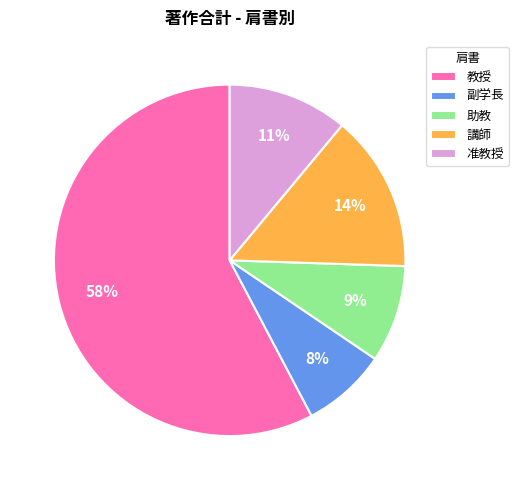

Is it true that 助教 is 9% of the pie?

True